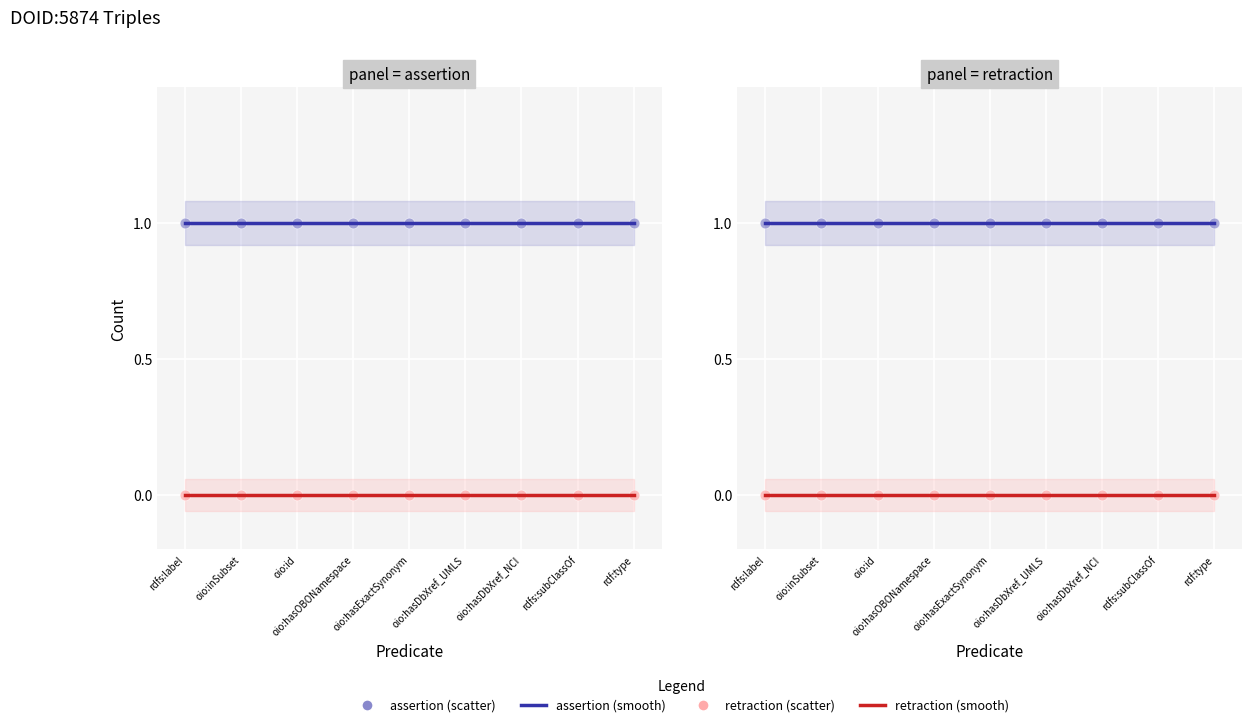

At how many categories does at least one series exceed 0?

9